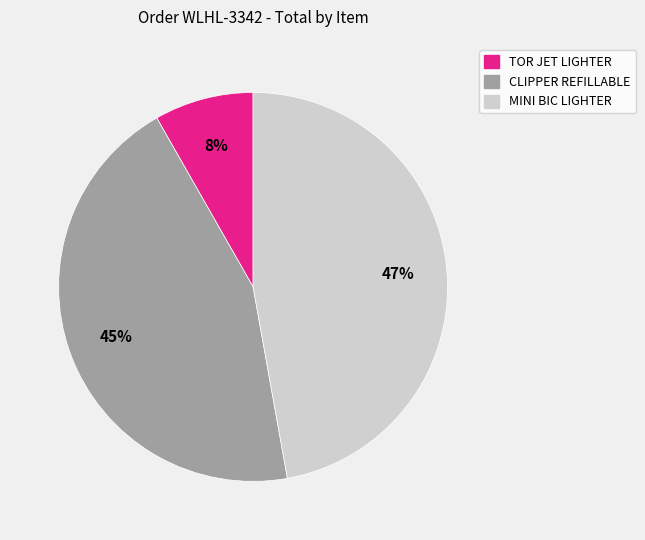

To the nearest percent, what is the average slice percentage?

33%